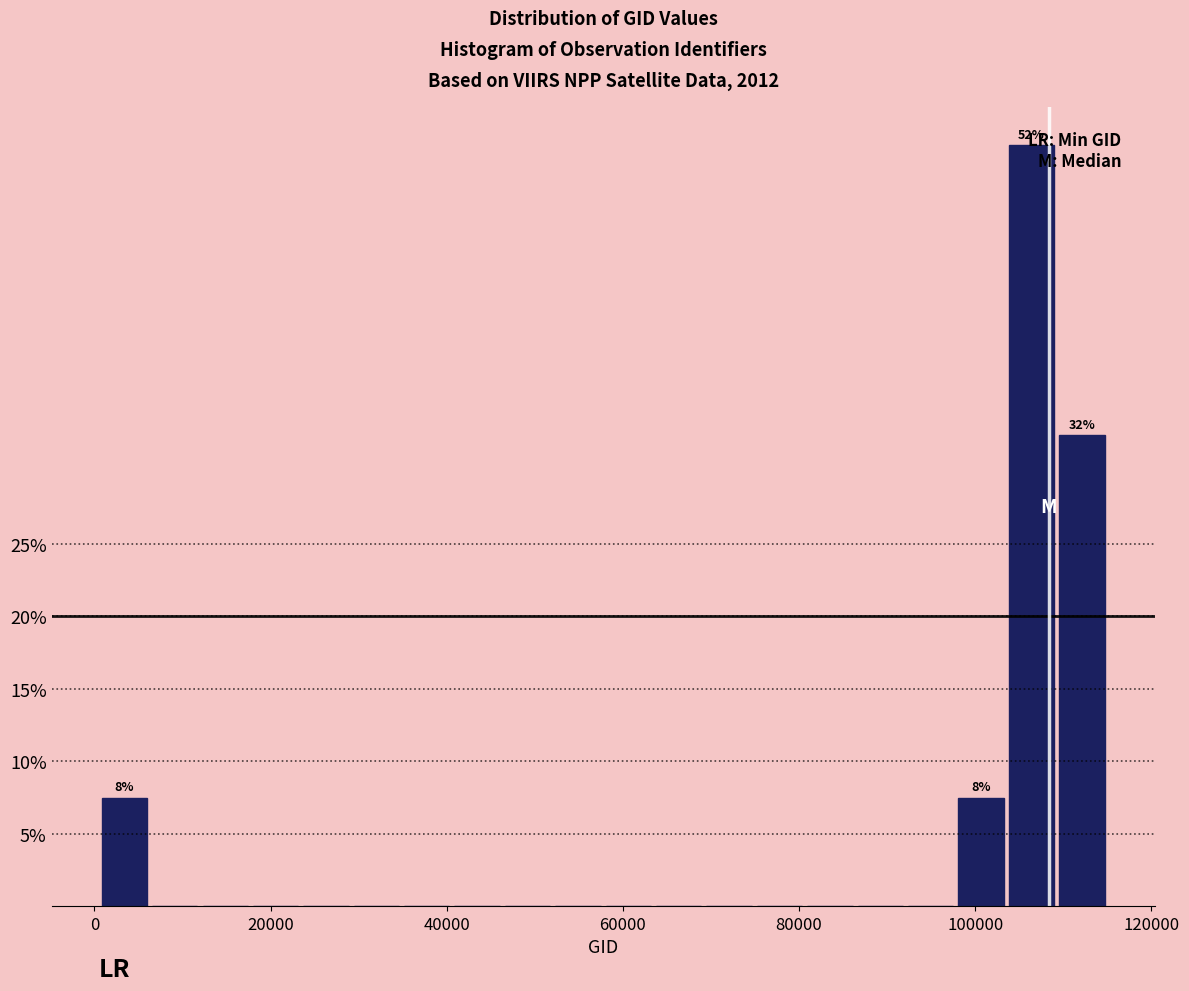

Read against the x-axis, roughly where is the centre of the tallest bar?

106000